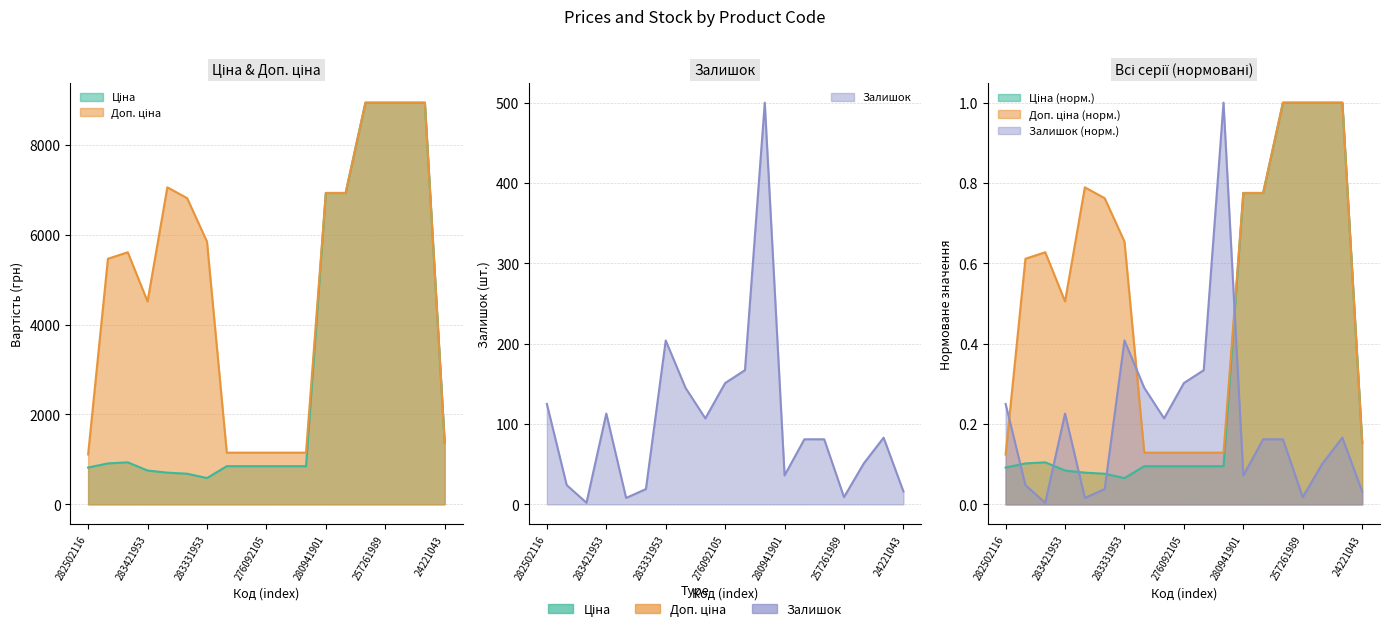

Where is Ціна nearest to the value 4759?

280941901